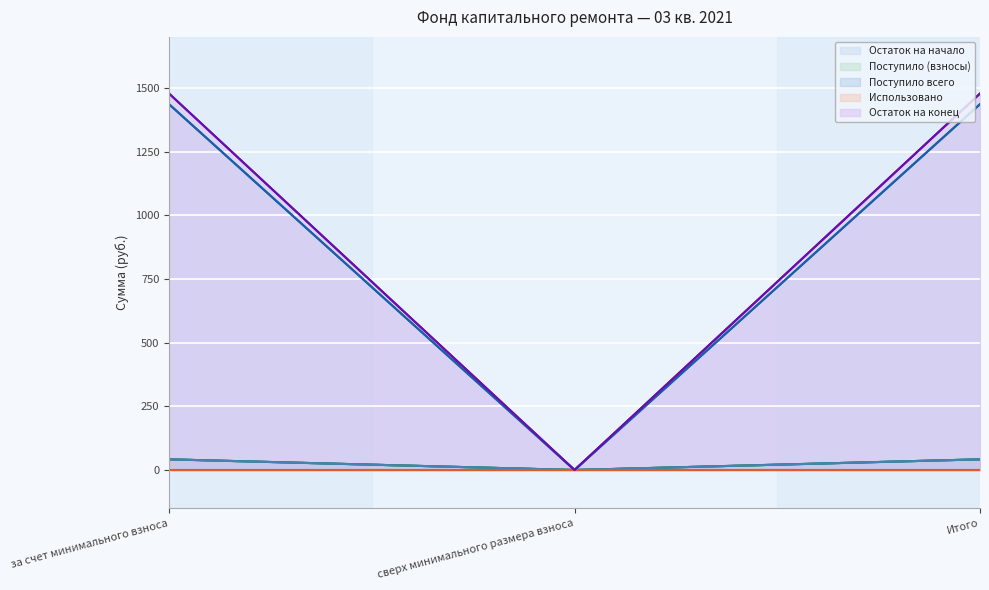

The Поступило (взносы) series shows 0.0 at сверх минимального размера взноса. True or false?

True